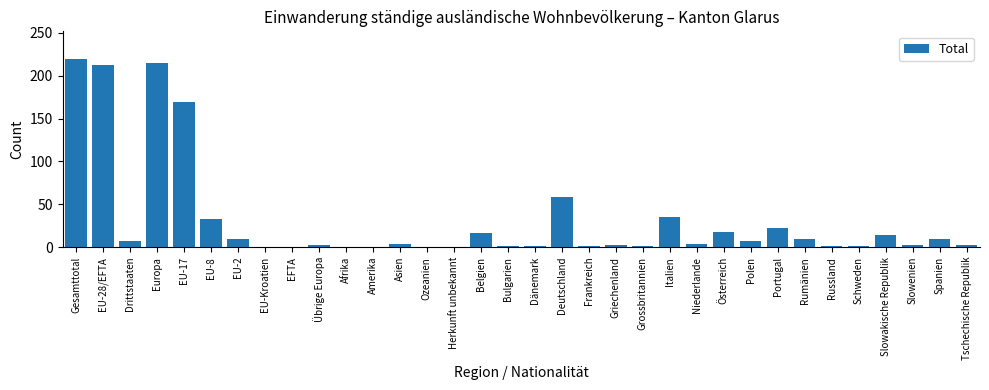

What is the sum of all values?

1078